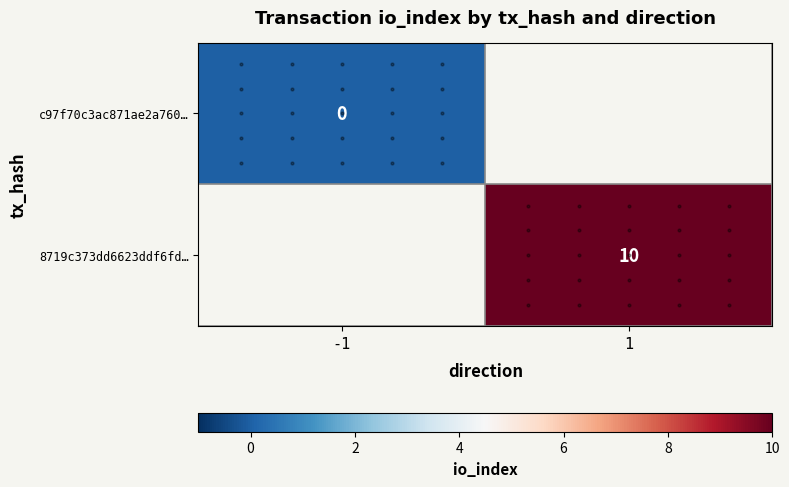

Which series has the widest spread of values?

c97f70c3ac871ae2a760…